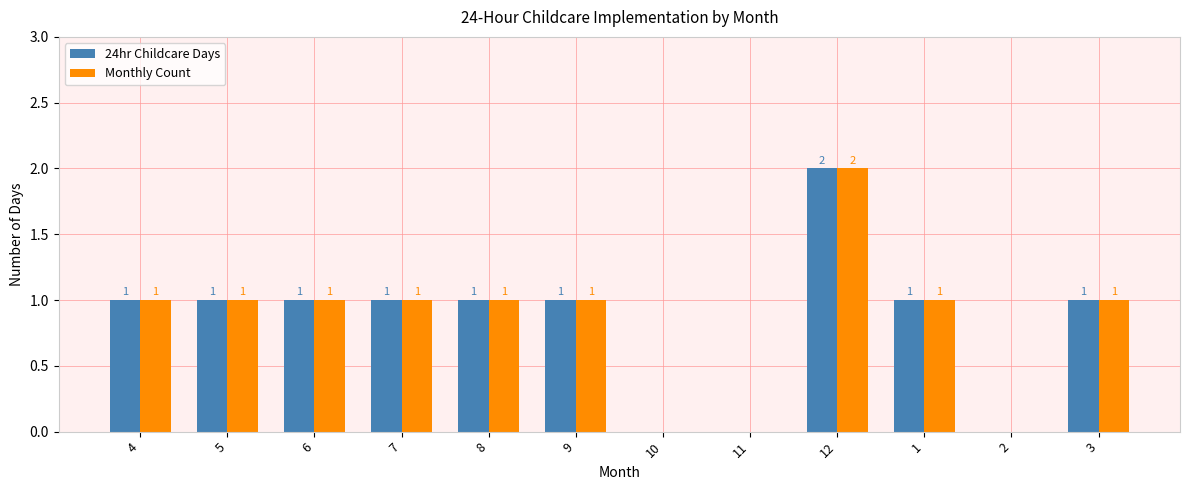

Which category has the highest value in the Monthly Count series?

12